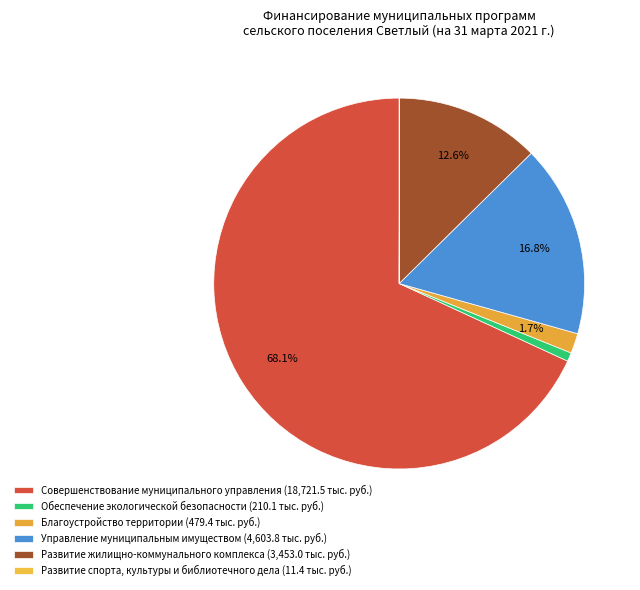

To the nearest percent, what is the difference between the Обеспечение экологической безопасности and Совершенствование муниципального управления slice percentages?

67%